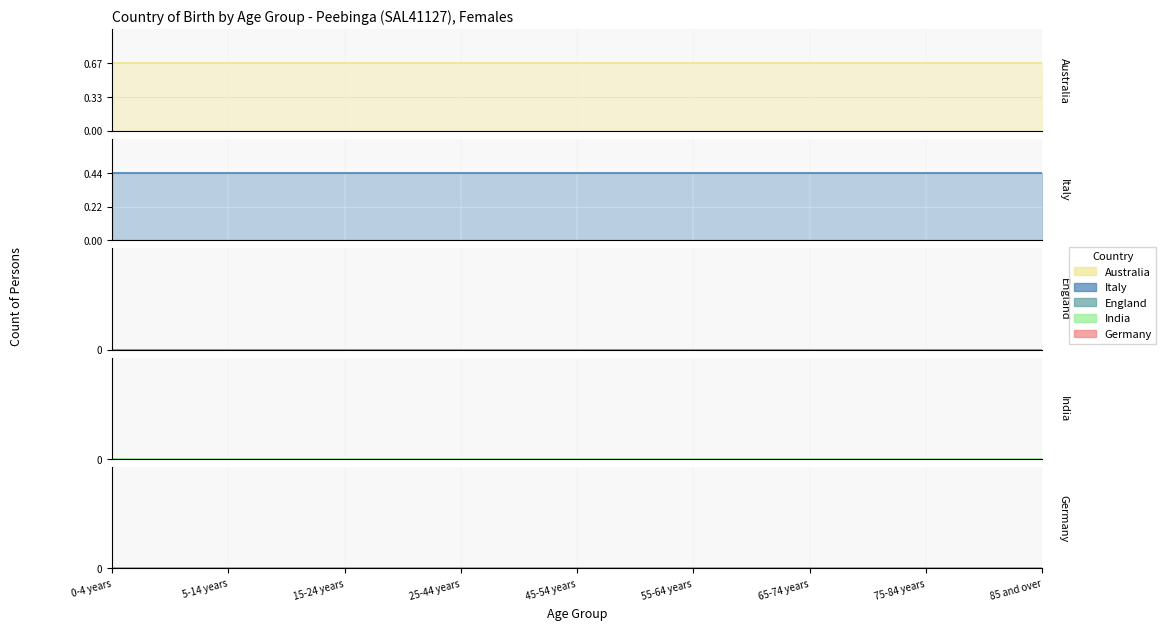

Which series has the largest range (max minus min)?

Australia